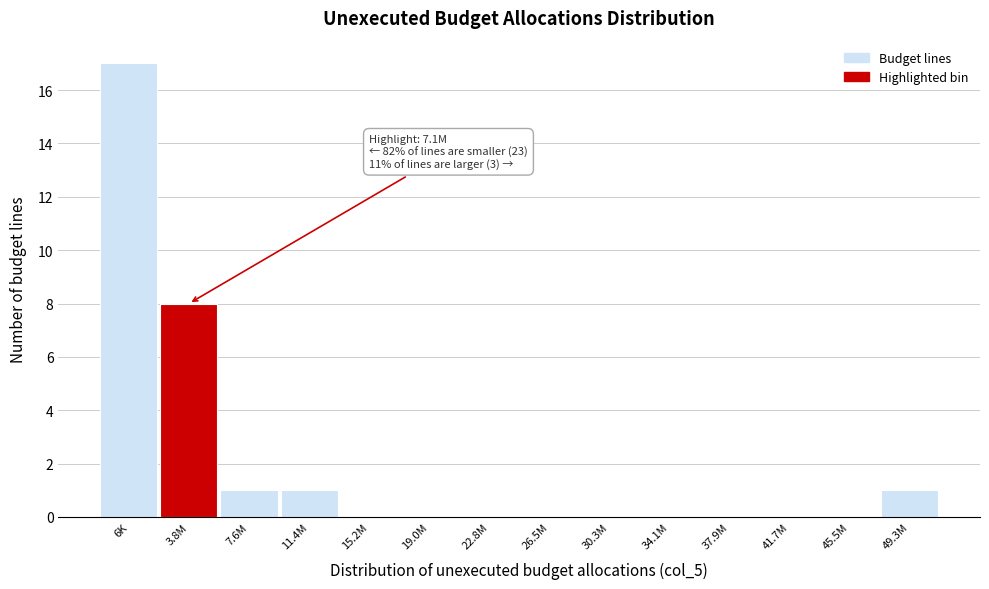

Reading left to right, extract all data points from this chart.

6K=17	3.8M=8	7.6M=1	11.4M=1	15.2M=0	19.0M=0	22.8M=0	26.5M=0	30.3M=0	34.1M=0	37.9M=0	41.7M=0	45.5M=0	49.3M=1